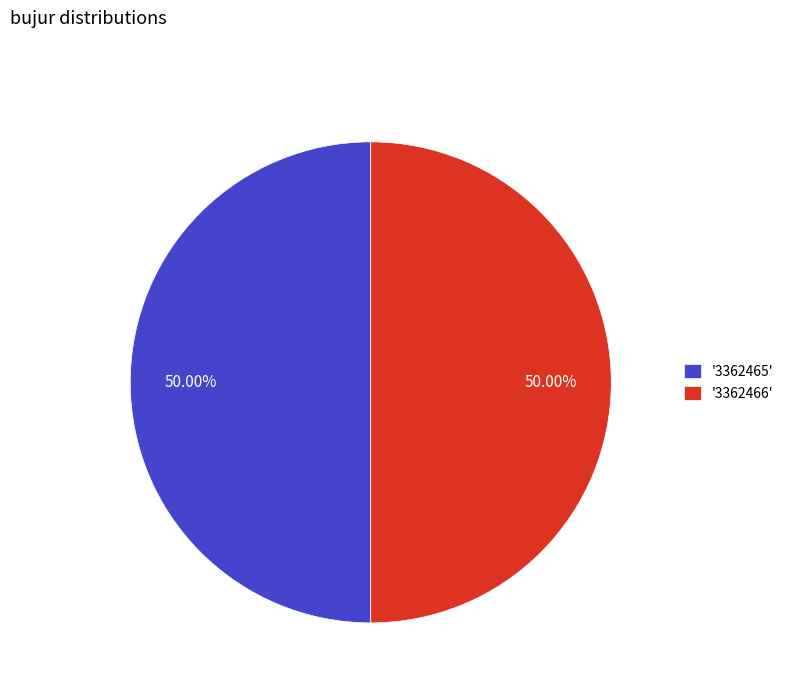

Do '3362466' and '3362465' together represent more than half of the pie?

Yes